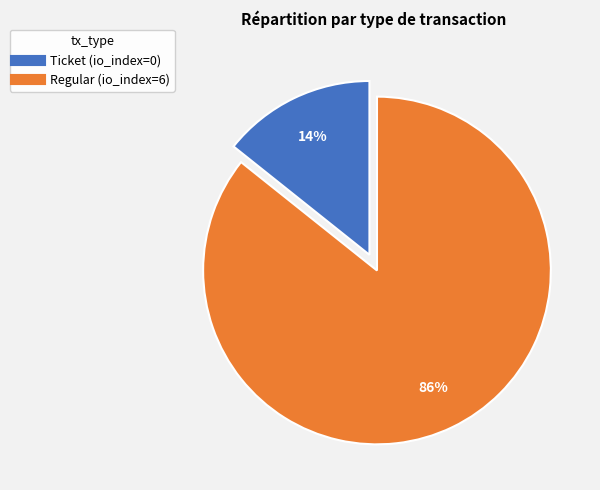

Combined, do Regular and Ticket account for over 50%?

Yes